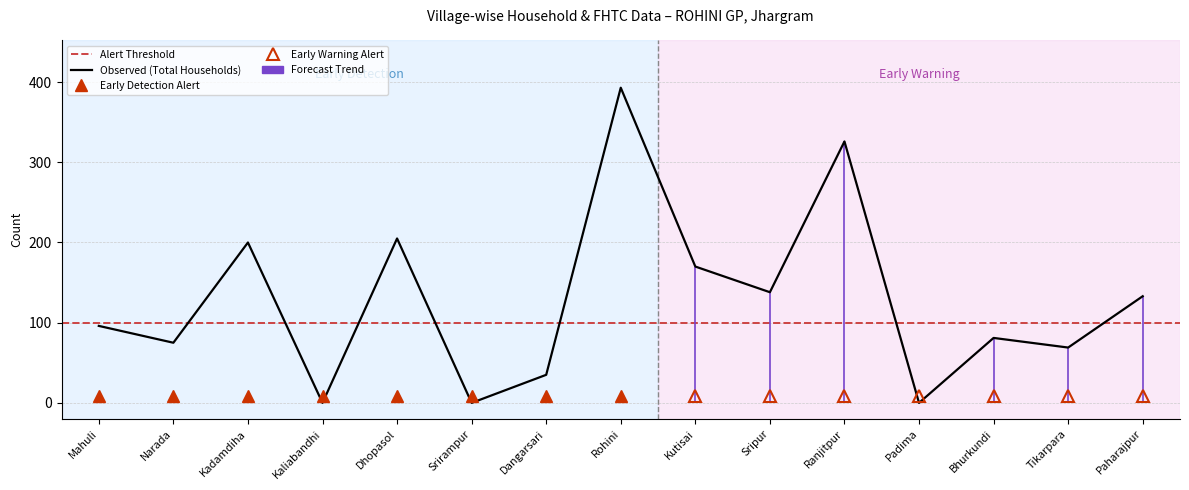

The value of FHTCs approved in SLSSC at Kaliabandhi is 0. True or false?

True